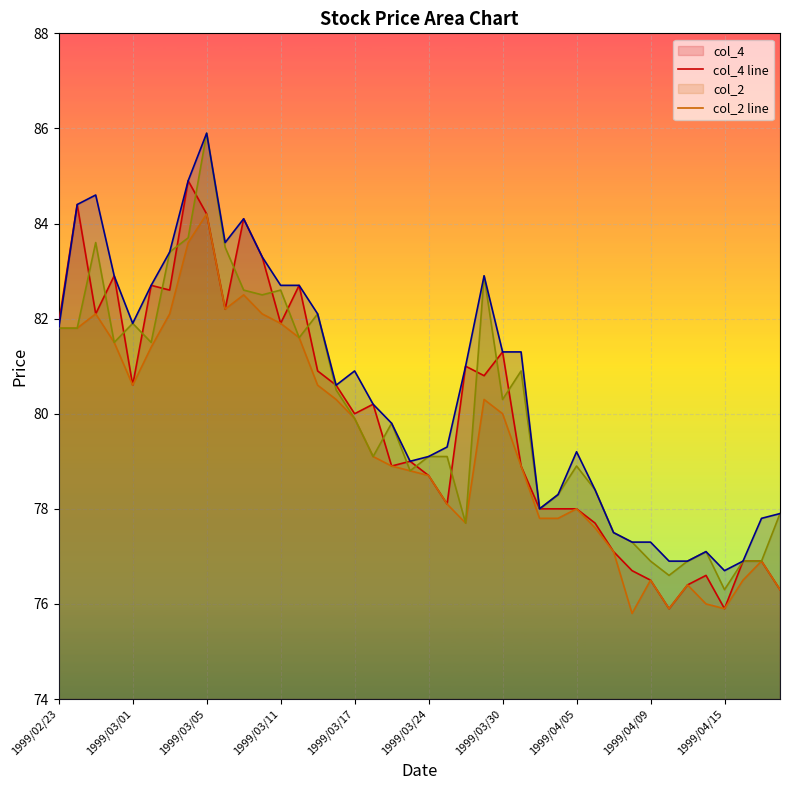

How many values in the col_3 line series are below 80?

18